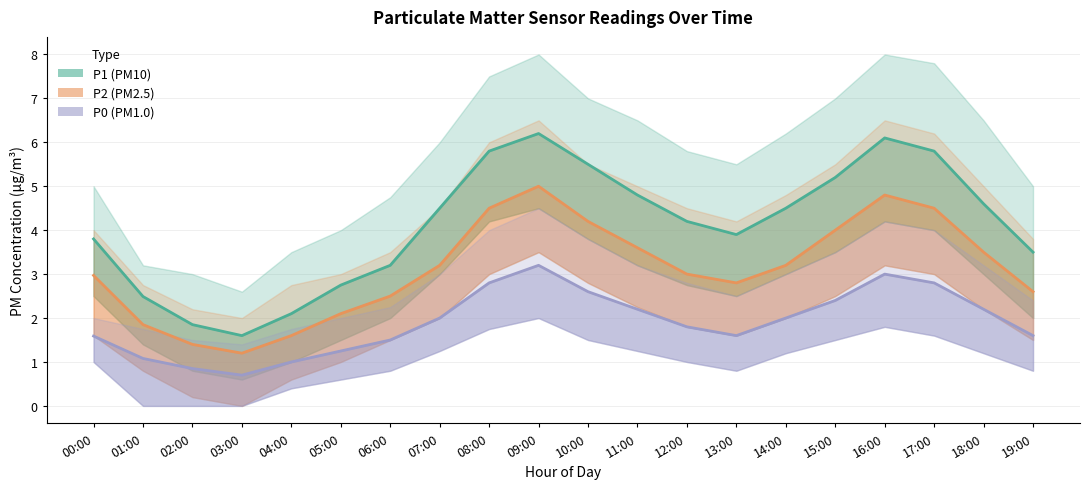

Read the P0 value at 07:00.

2.0